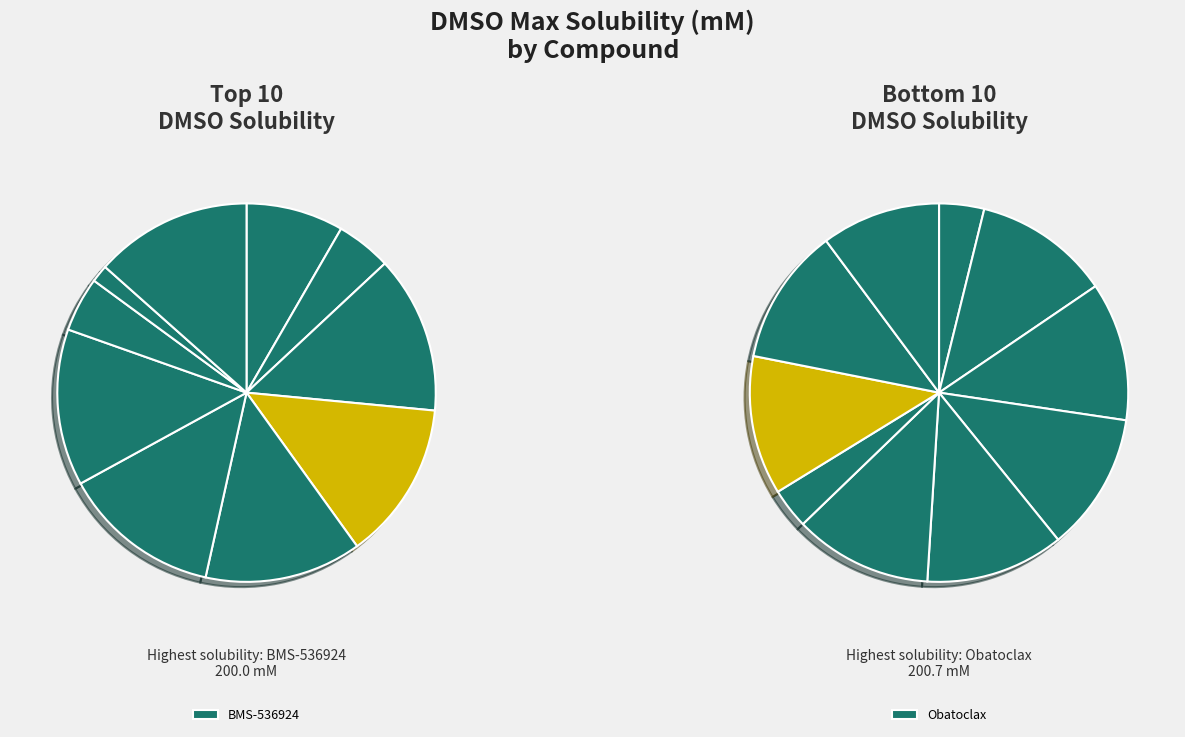

Count the number of slices in the pie.

20